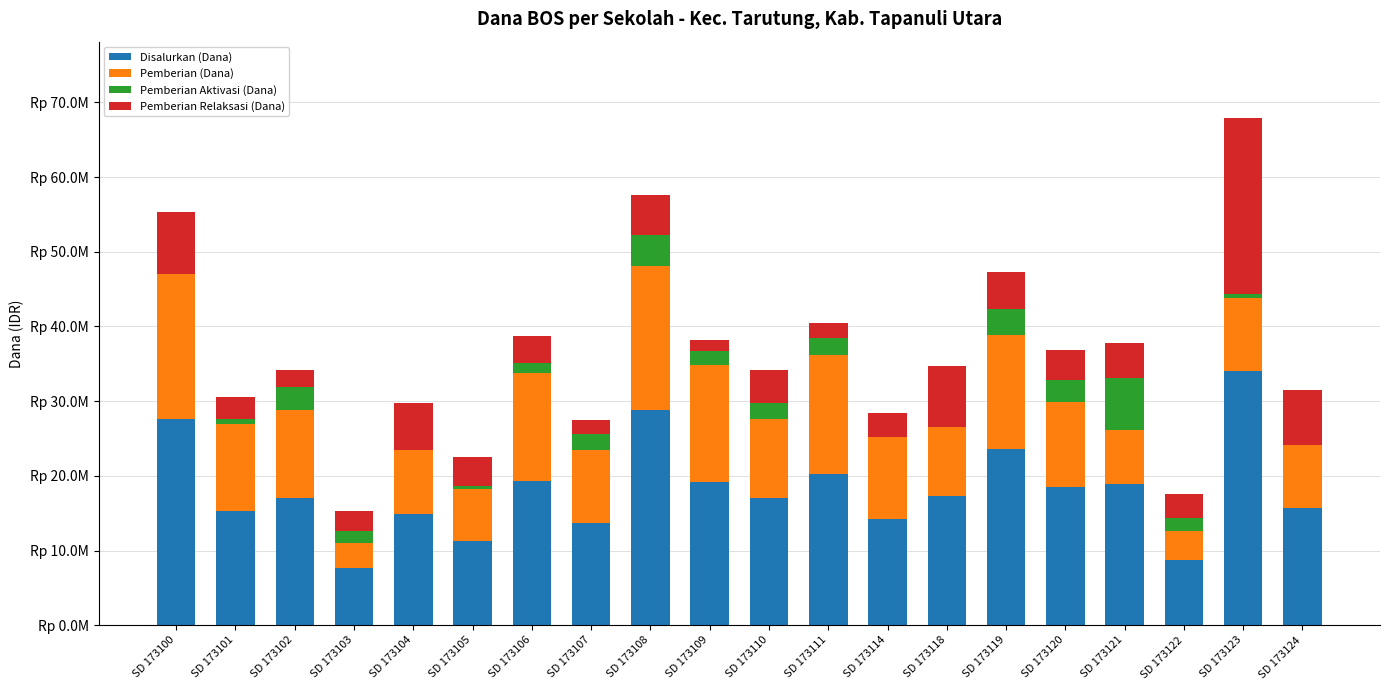

What value does the Disalurkan (Dana) series have at SD 173121, to the nearest 50?

18900000